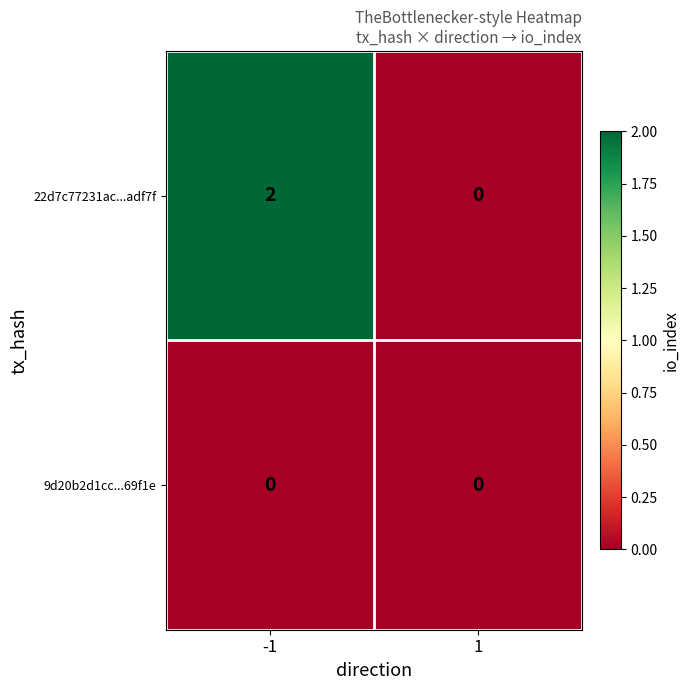

List the series in order of their peak value, lowest first.

9d20b2d1cc...69f1e, 22d7c77231ac...adf7f